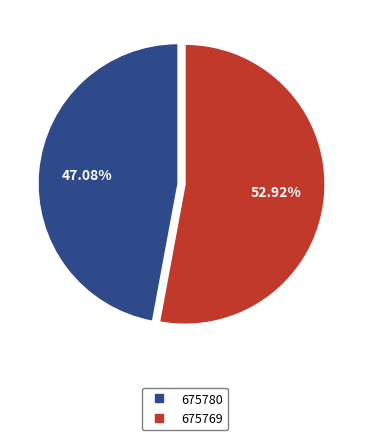

Is it true that 675769 is 53% of the pie?

True